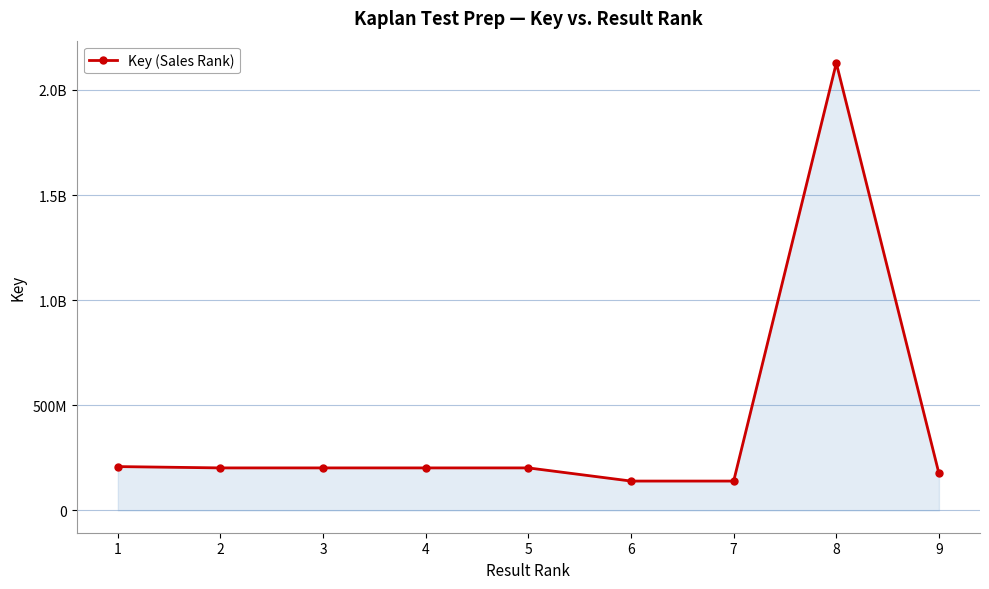

Reading right to left, list all the values displayed in this chart.

9=175459926	8=2128194258	7=139350581	6=139351369	5=201962633	4=201962594	3=201962477	2=201962438	1=208259441